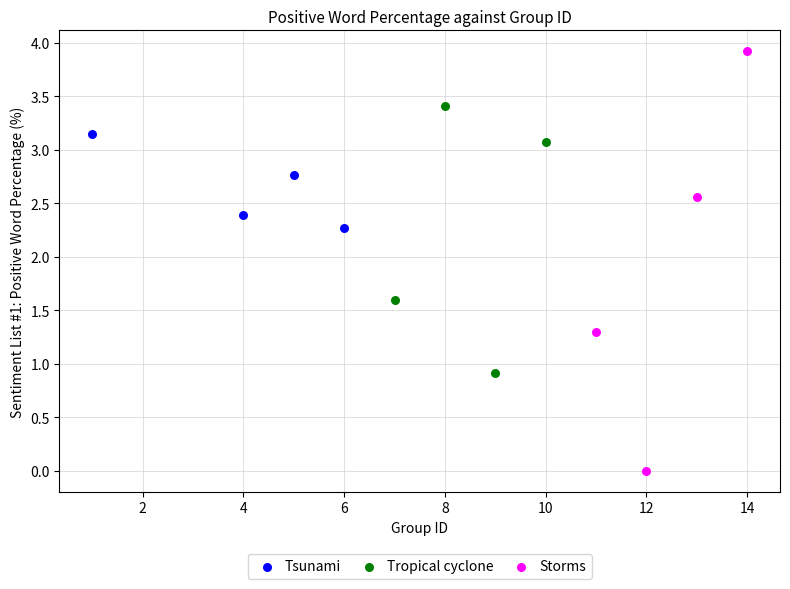

Which series contains the highest Y value?

Storms